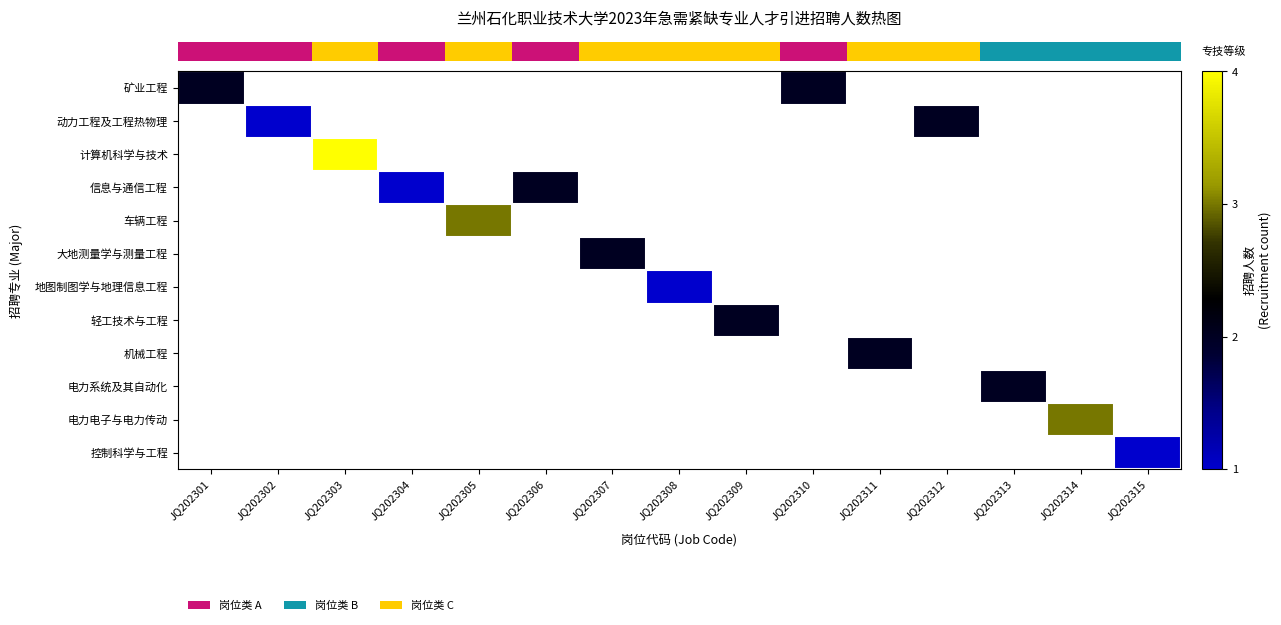

The value of row_1 at JQ202302 is 1.0. True or false?

True